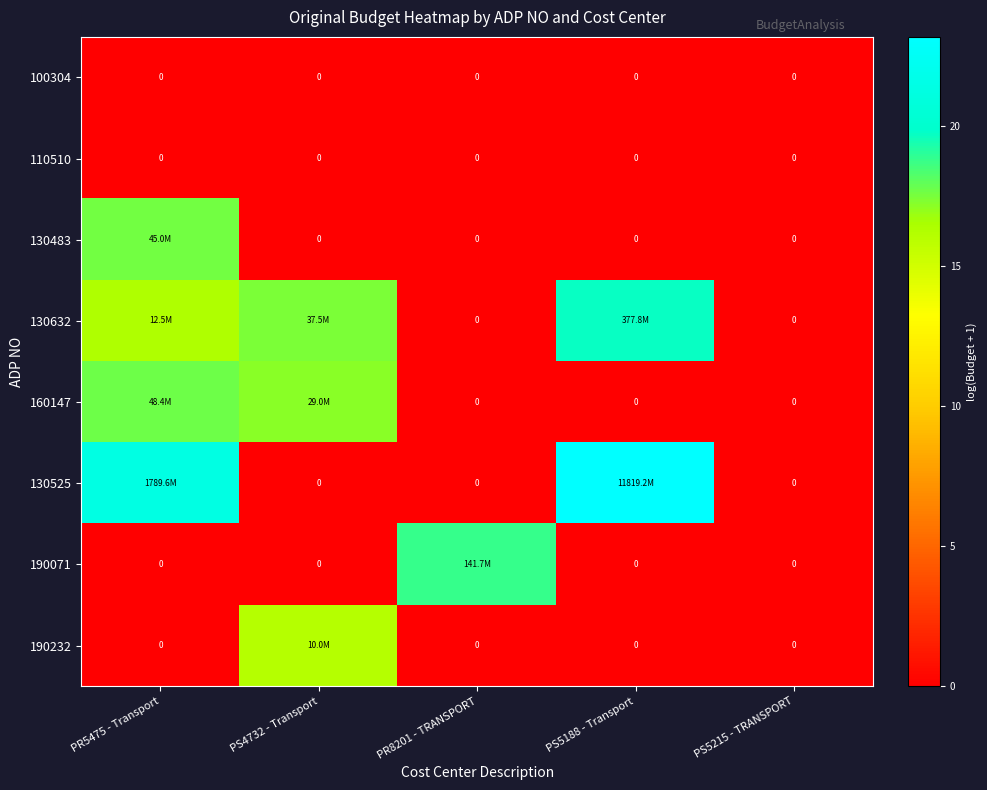

Which label corresponds to the largest value in the chart?

PS5188 - Transport